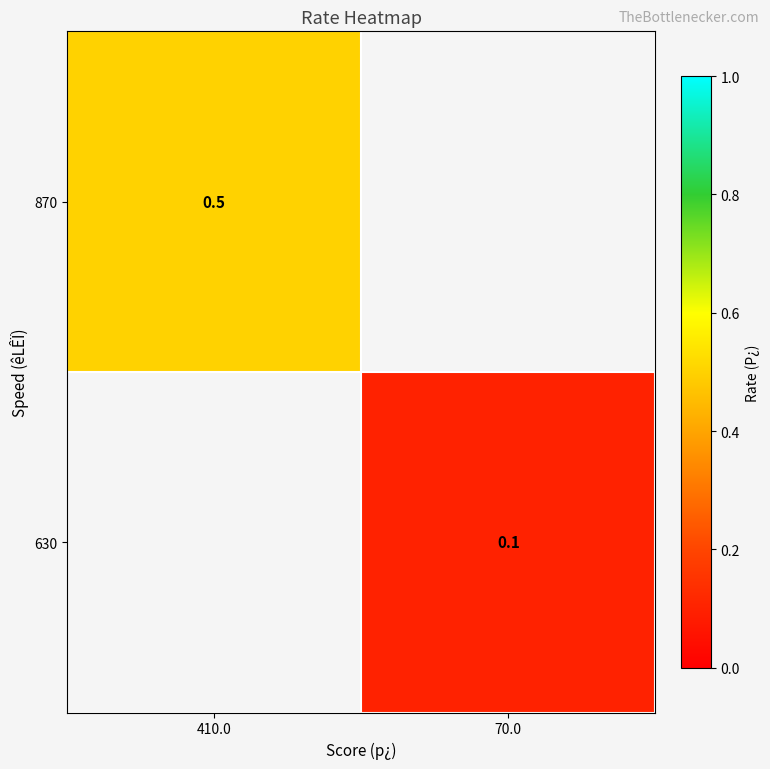

The value of 630 at 70.0 is 0.1. True or false?

True